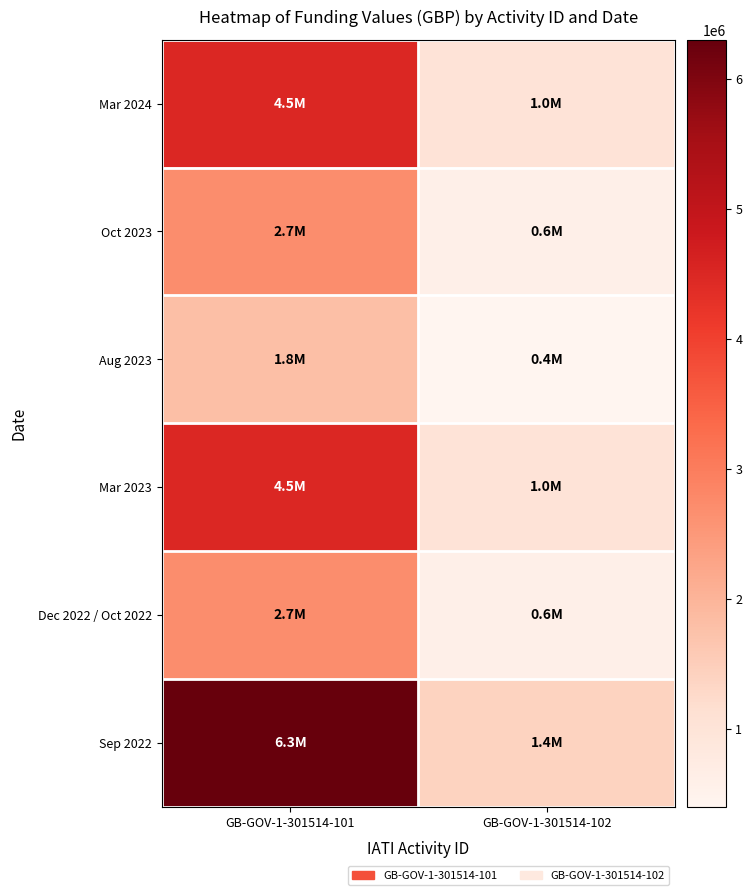

How many data points does each series have?

2